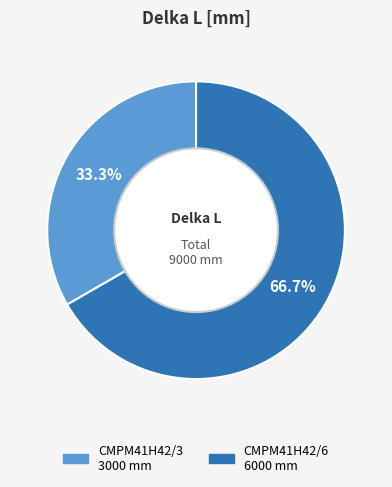

Is it true that CMPM41H42/3 is 21% of the pie?

False